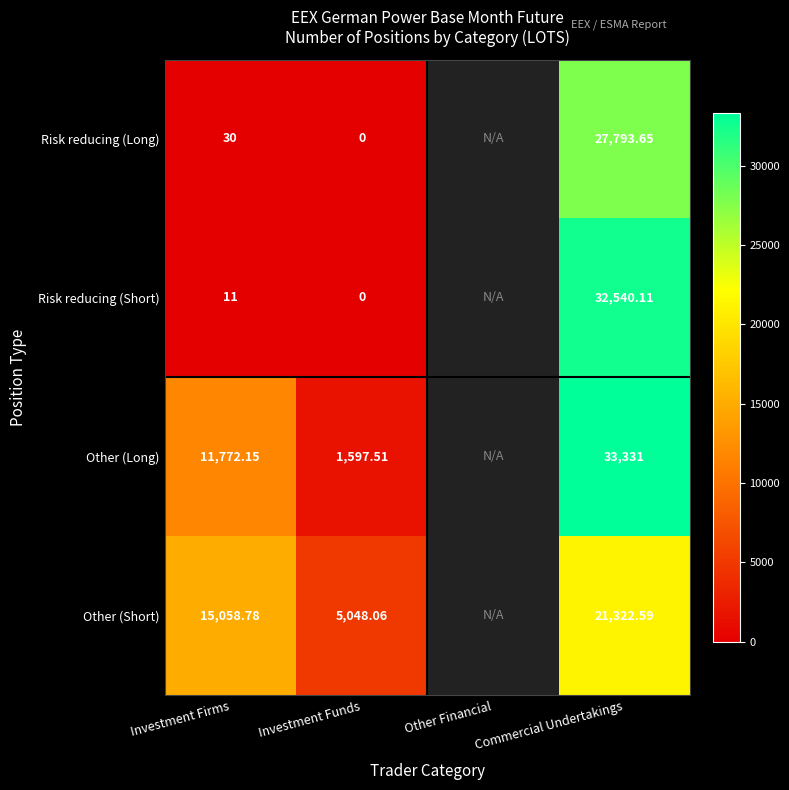

The Other (Short) series shows 13684.0 at Commercial Undertakings. True or false?

False